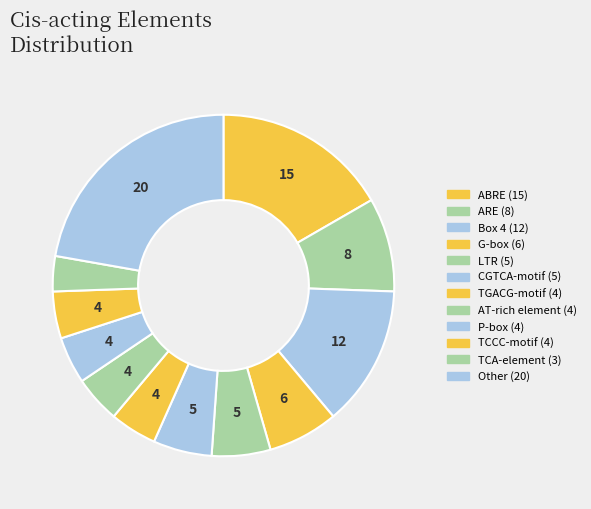

How many segments does this pie chart have?

12